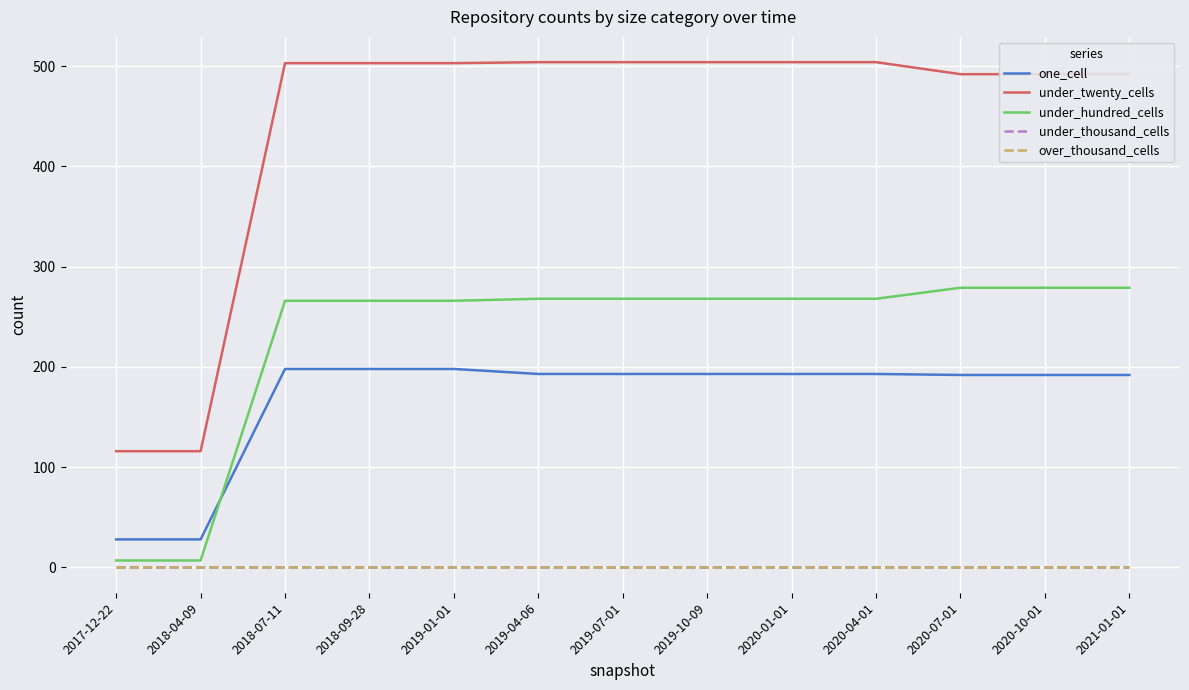

Does the chart display data point markers on the line(s)?

No